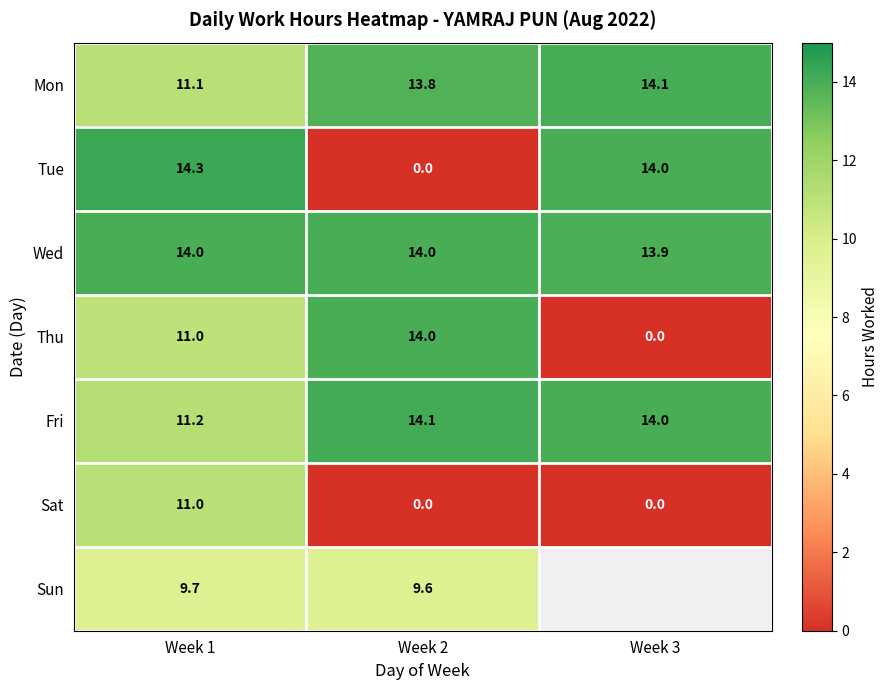

Is the value of Sat at Week 1 greater than the value of Thu at Week 2?

No